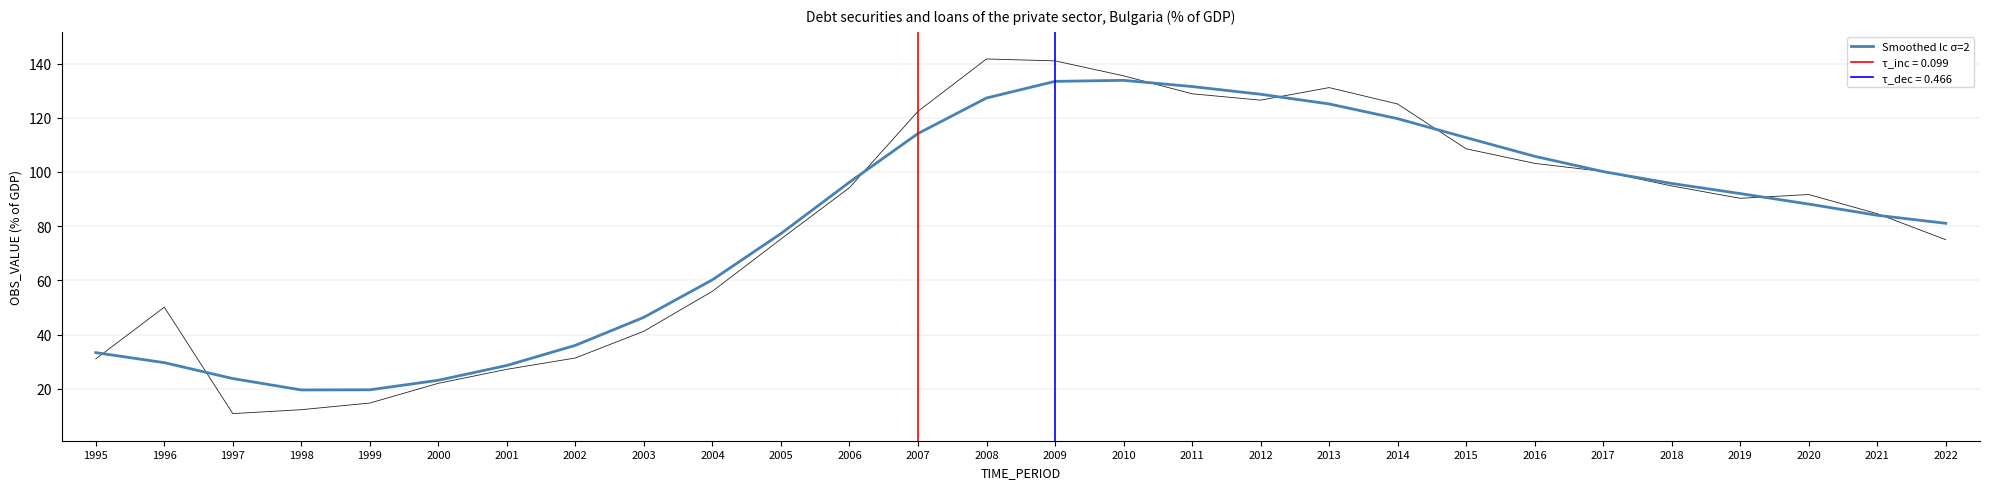

Which category has the lowest value across all series?

1998